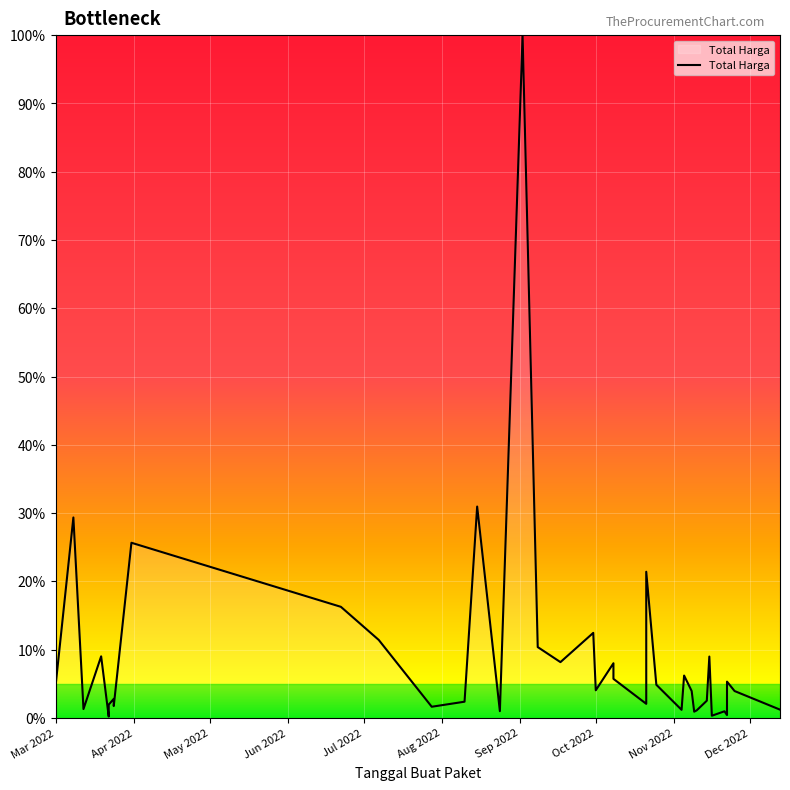

What is the difference between the maximum and second lowest values?

99.7